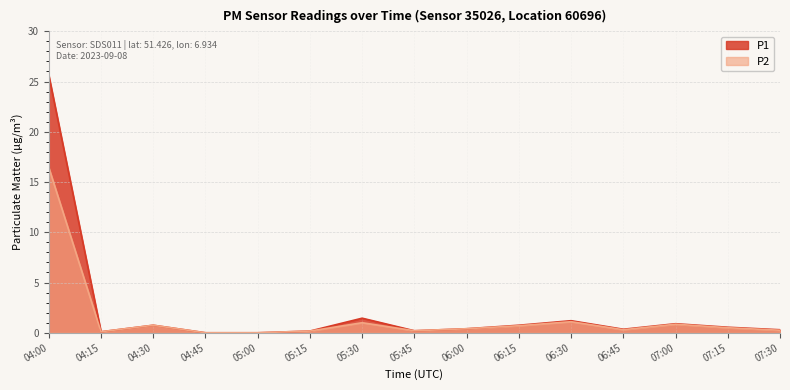

What is the total value across all series at 04:15?

0.2